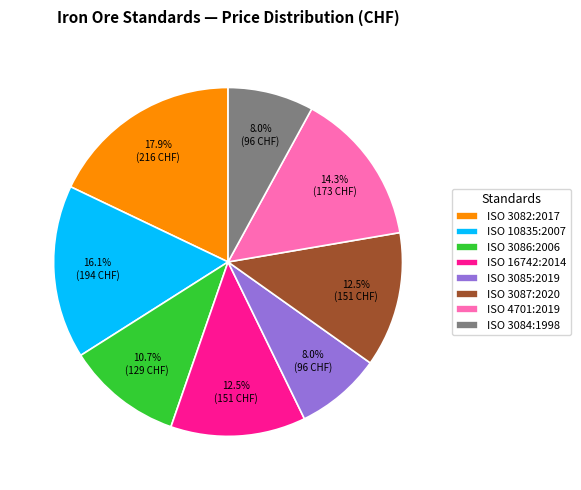

How many slices are in this pie chart?

8